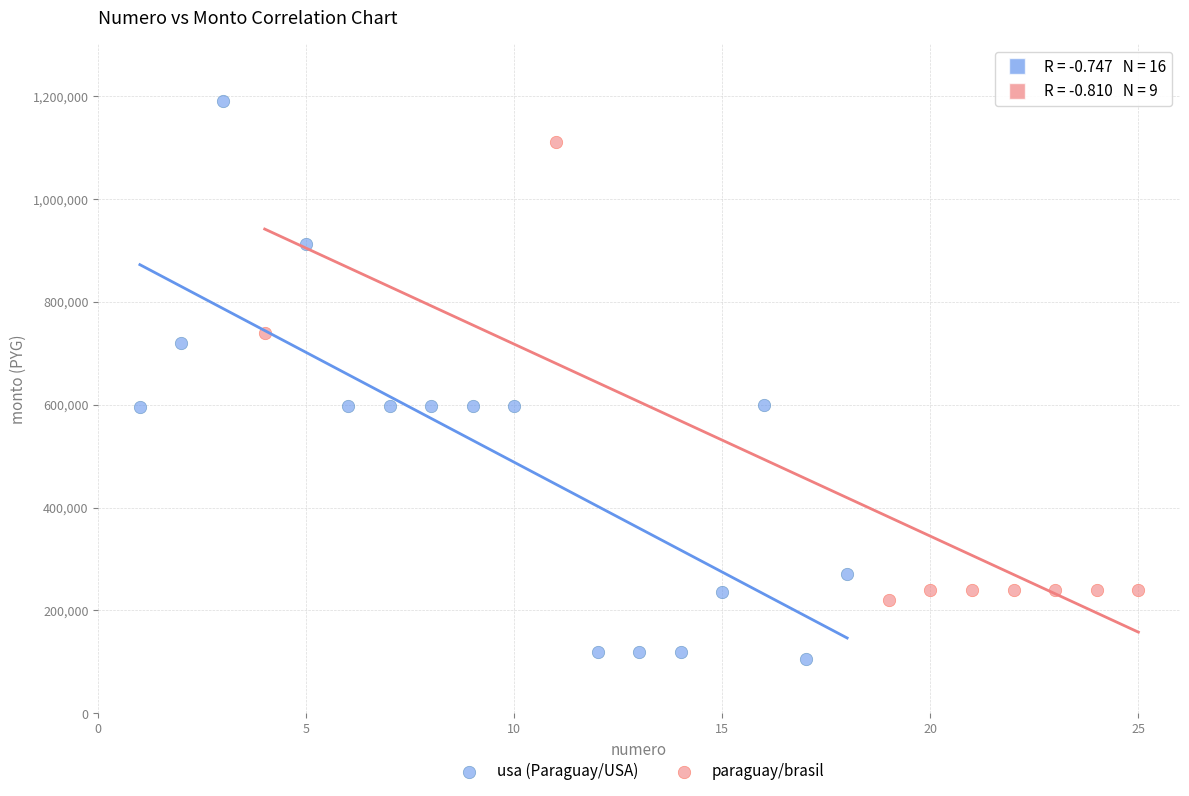

What are all the series names shown in the legend?

usa (Paraguay/USA), paraguay/brasil